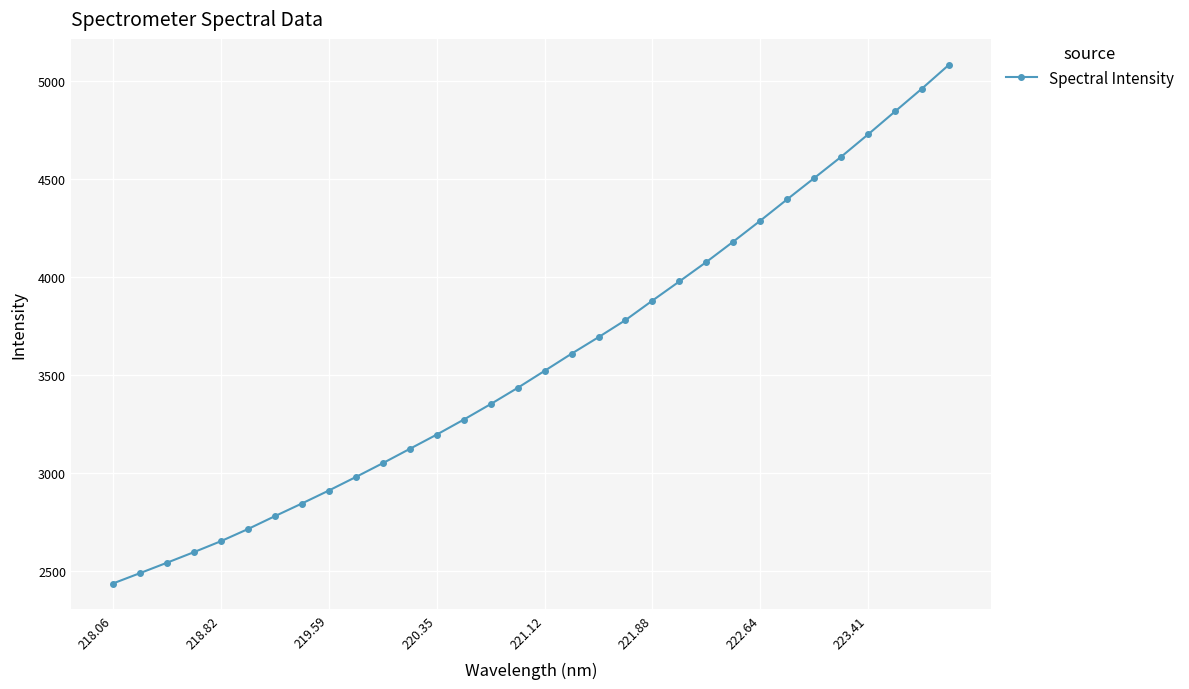

What is the value of the 25th point from the left?

4287.7